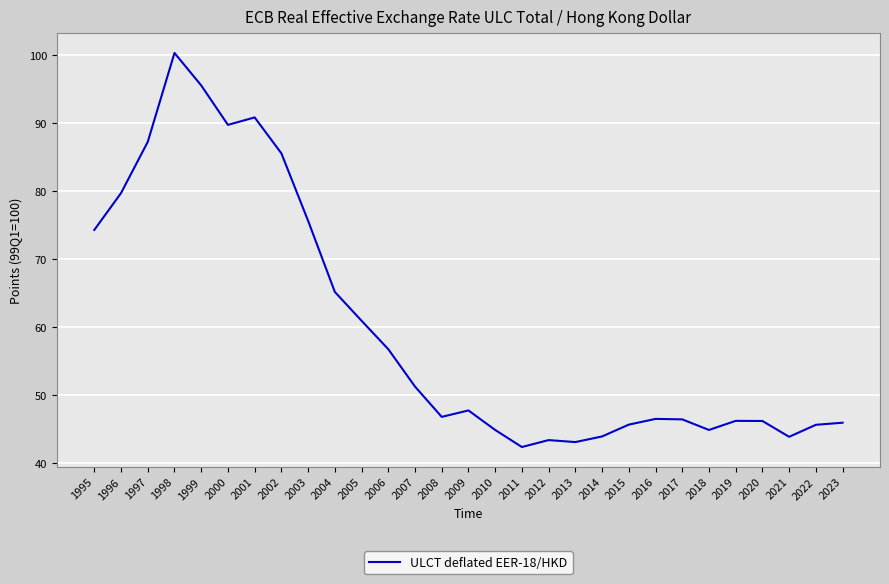

What is the minimum value shown in the chart?

42.3